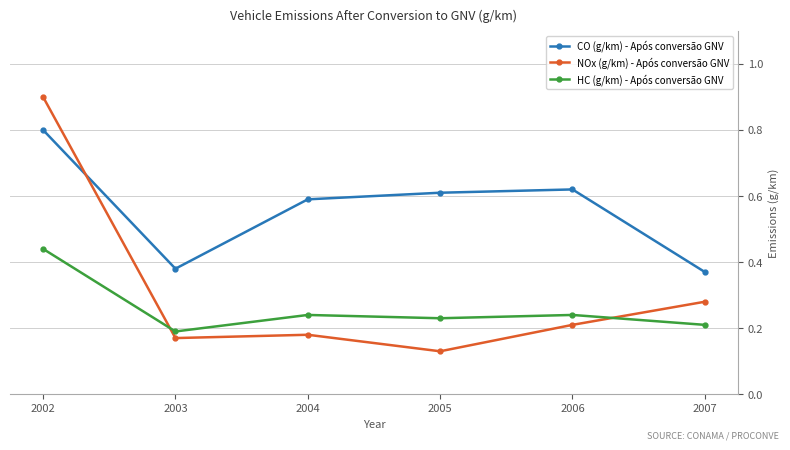

The value of CO (g/km) - Após conversão GNV at 2006 is 0.9. True or false?

False